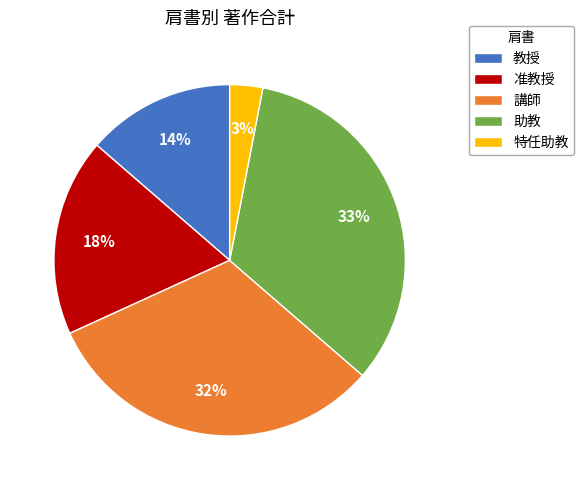

To the nearest percent, what is the difference between the 准教授 and 特任助教 slice percentages?

15%